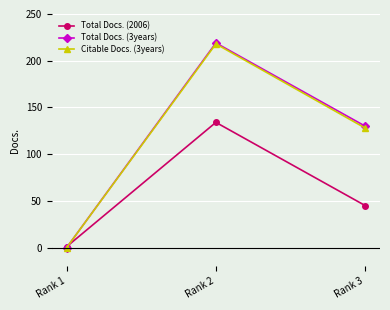

What is the sum of all Citable Docs. (3years) values?

346